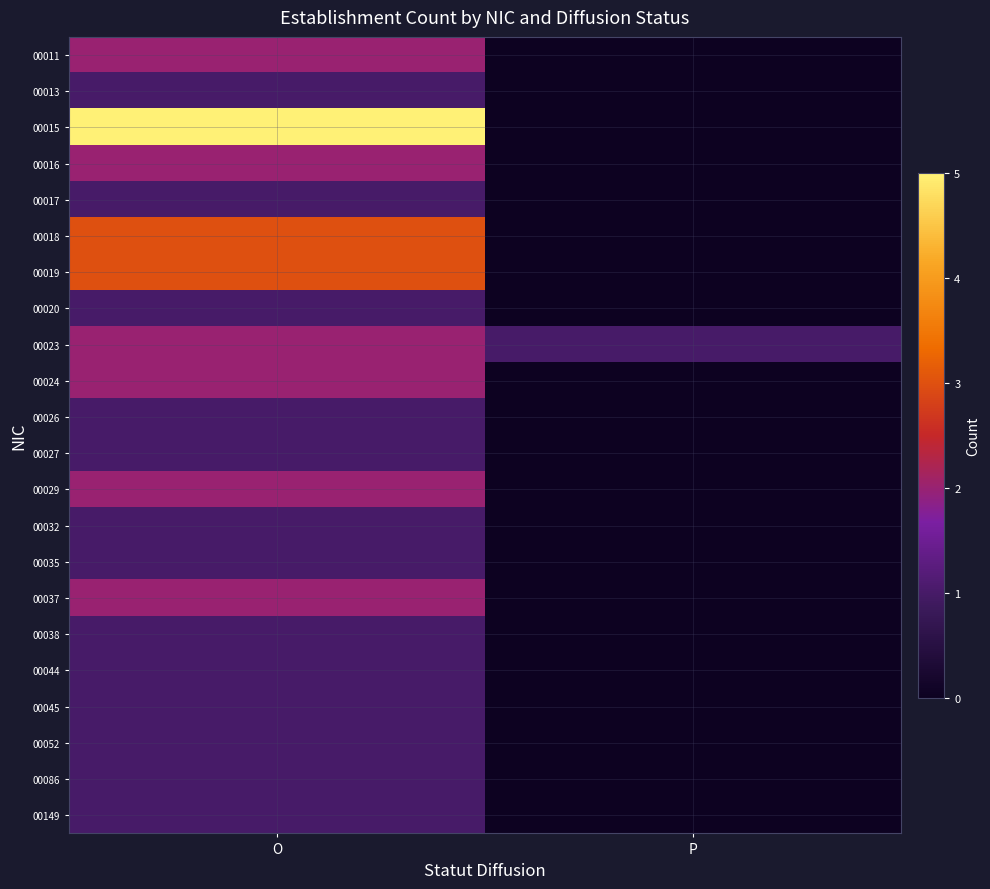

How many distinct data groups are displayed?

22